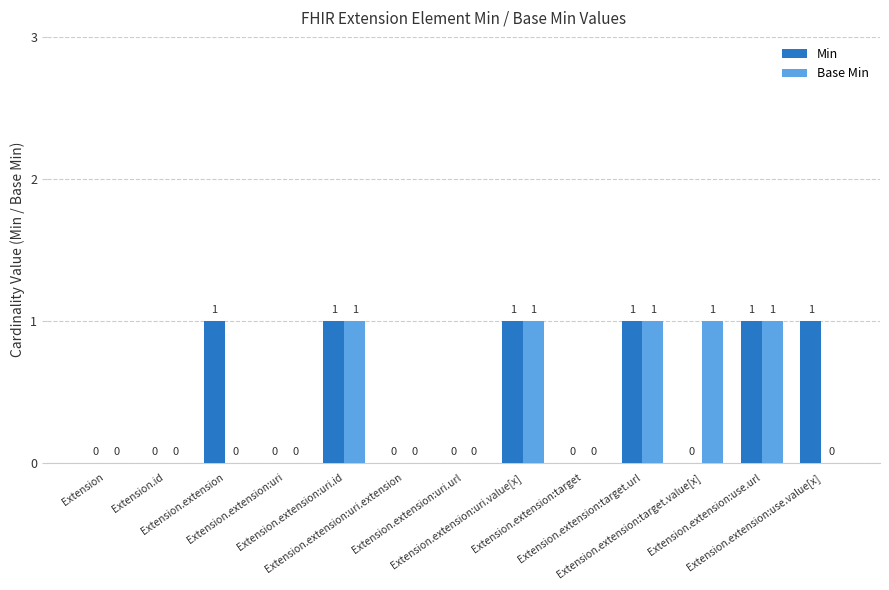

Reading left to right, what are all the values shown in this chart?

Min: 0	0	1	0	1	0	0	1	0	1	0	1	1
Base Min: 0	0	0	0	1	0	0	1	0	1	1	1	0